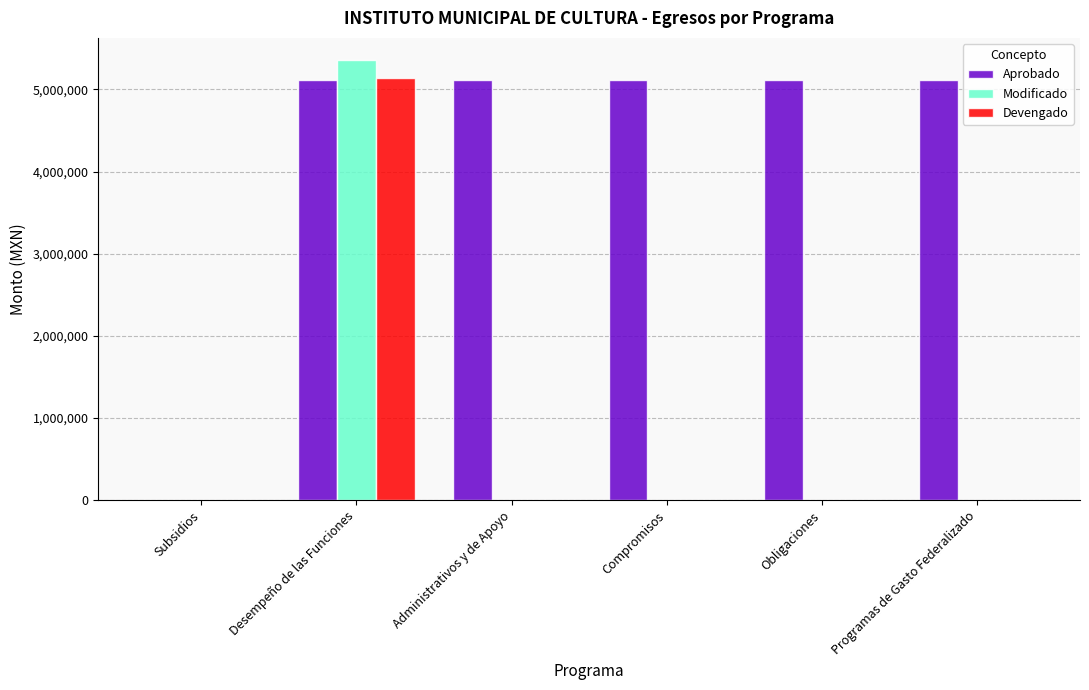

Between Subsidios and Desempeño de las Funciones, which series saw the biggest shift?

Modificado